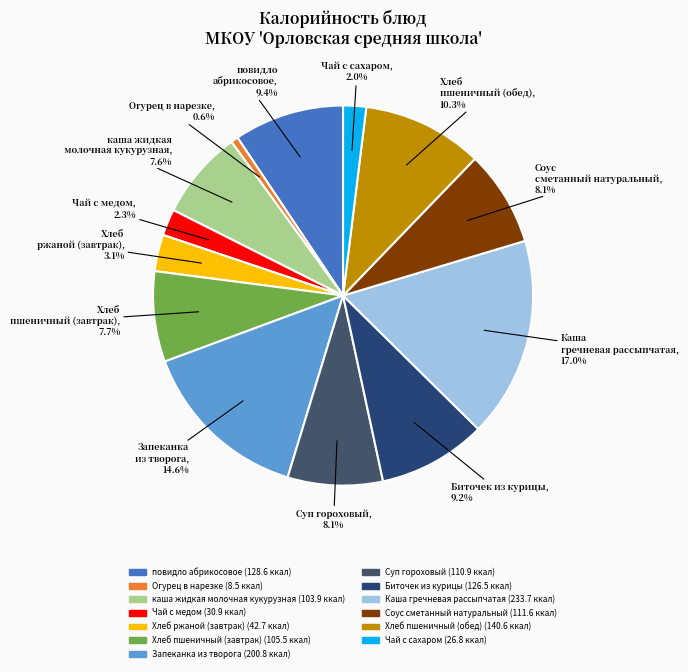

How many segments does this pie chart have?

13